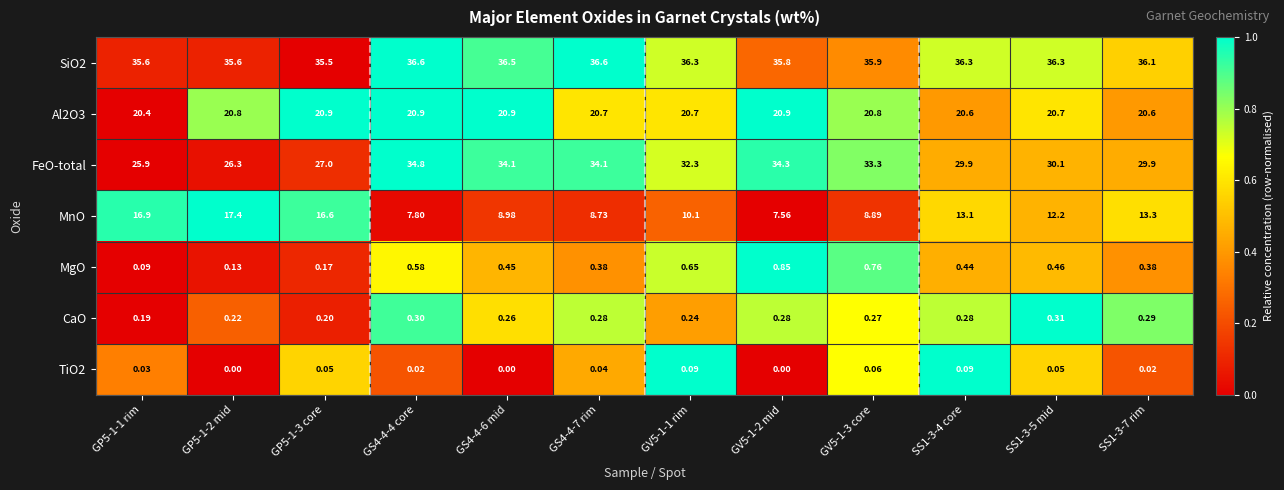

Which series changed the most between GP5-1-1 rim and SS1-3-7 rim?

FeO-total